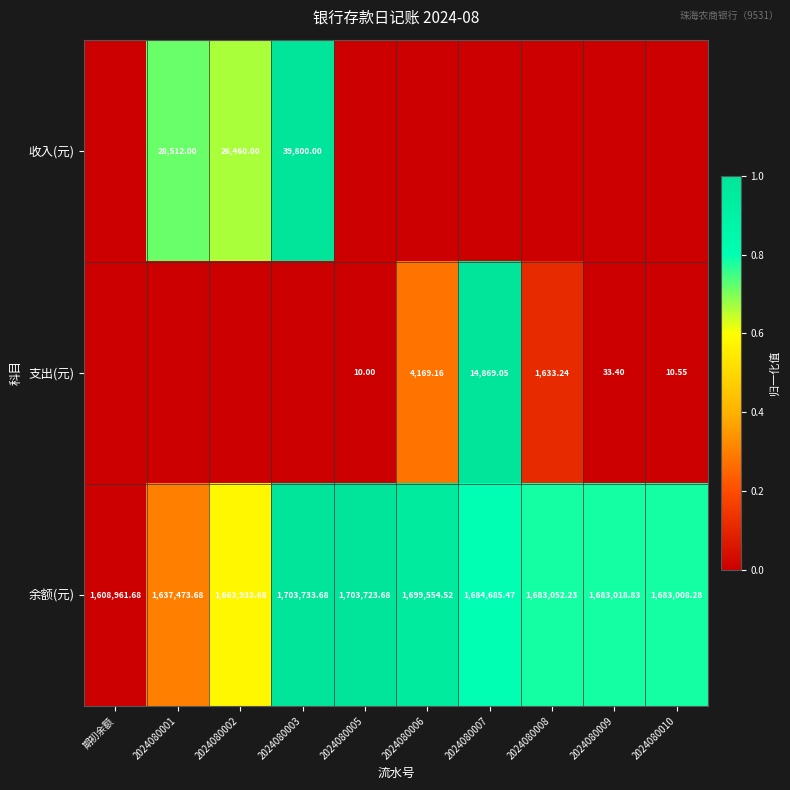

Is the value of 支出(元) at 2024080008 greater than the value of 余额(元) at 2024080003?

No